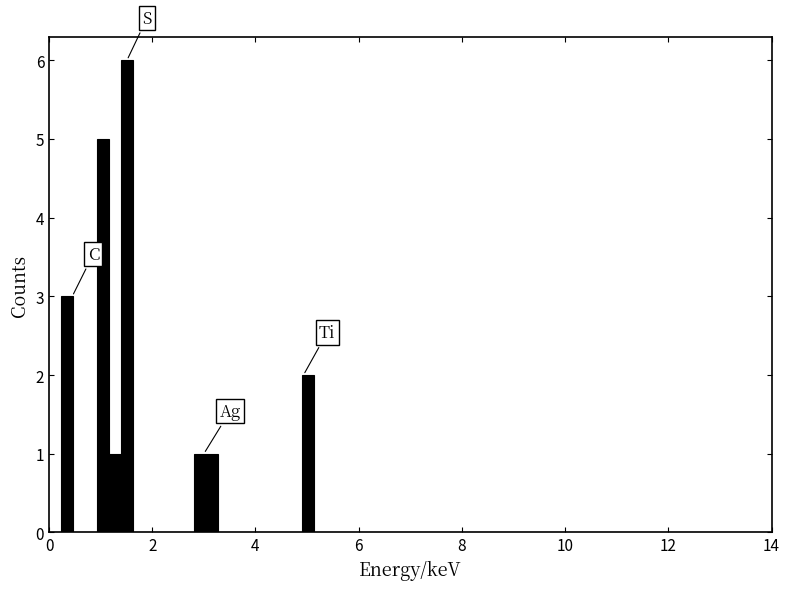

Around what value on the x-axis is the tallest bar? Give the approximate position of its centre, as read against the axis.

1.6